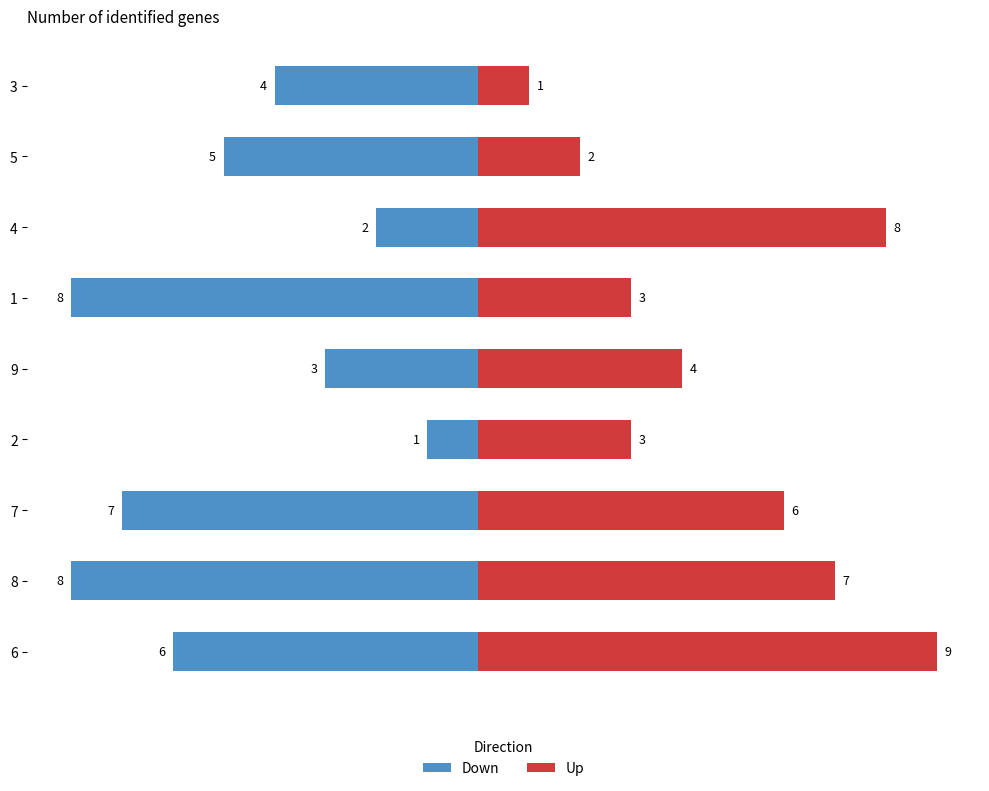

How many data points in Up are above 4?

4